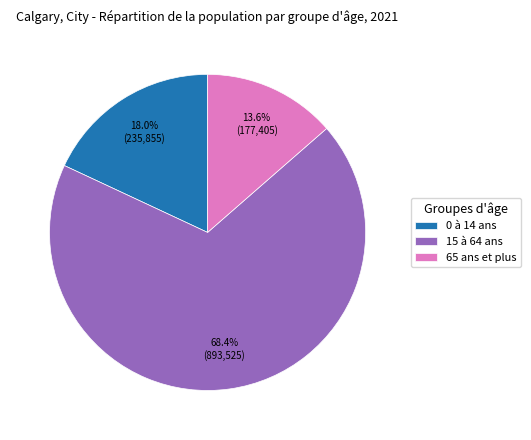

What is the smallest slice in the pie chart?

65 ans et plus